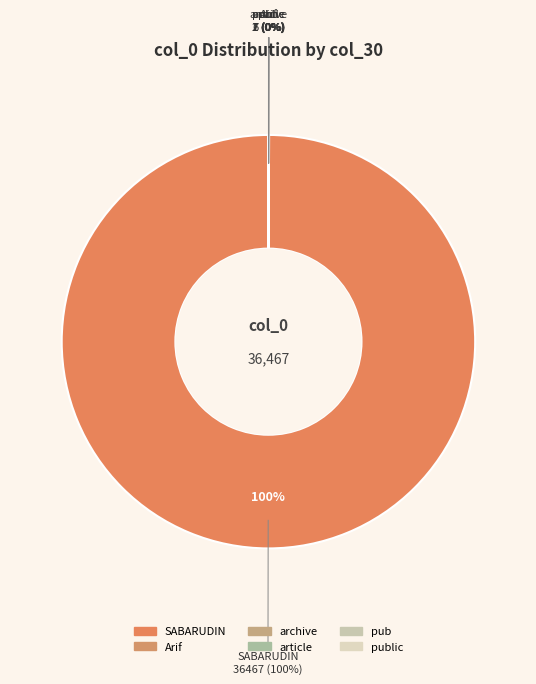

Which slice is the smallest?

pub